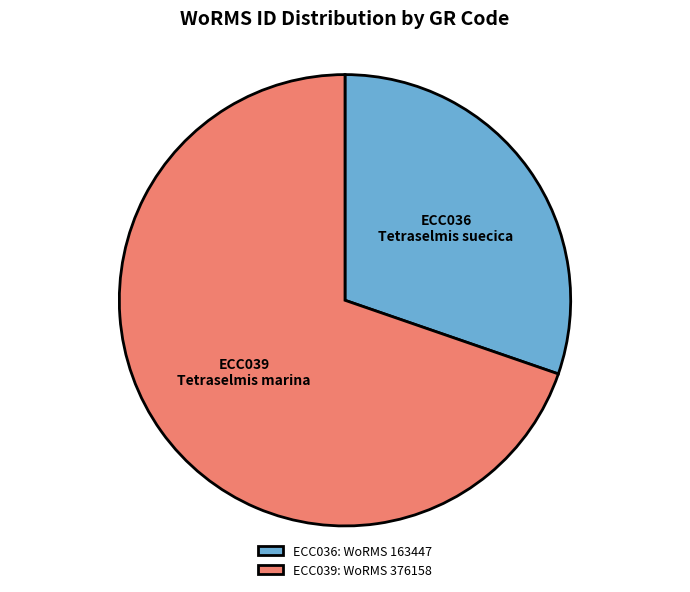

How many segments does this pie chart have?

2